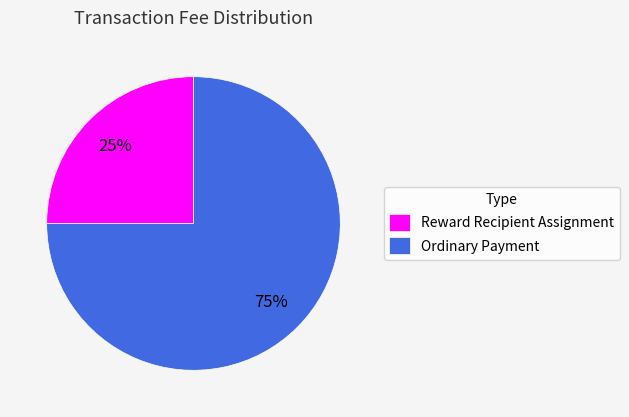

Is there any slice that represents more than half of the pie?

Yes